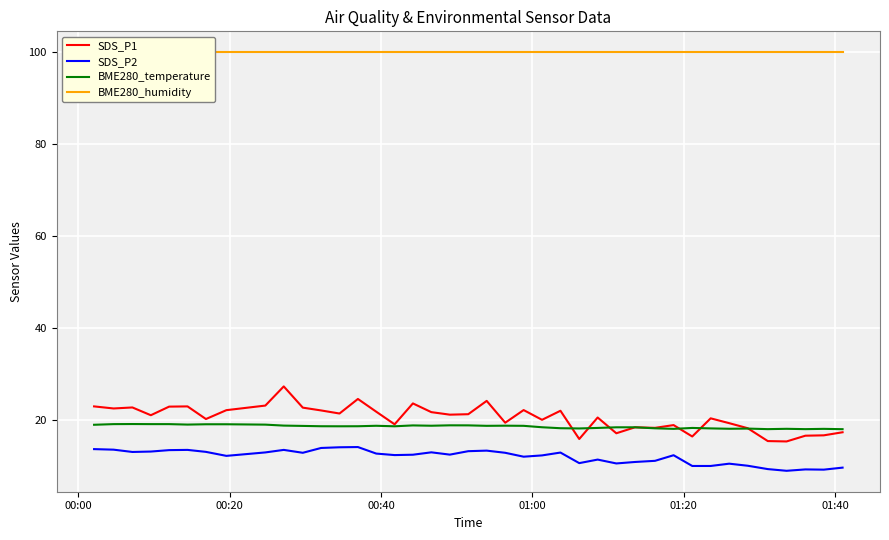

Is this an area chart (filled region under the line)?

No